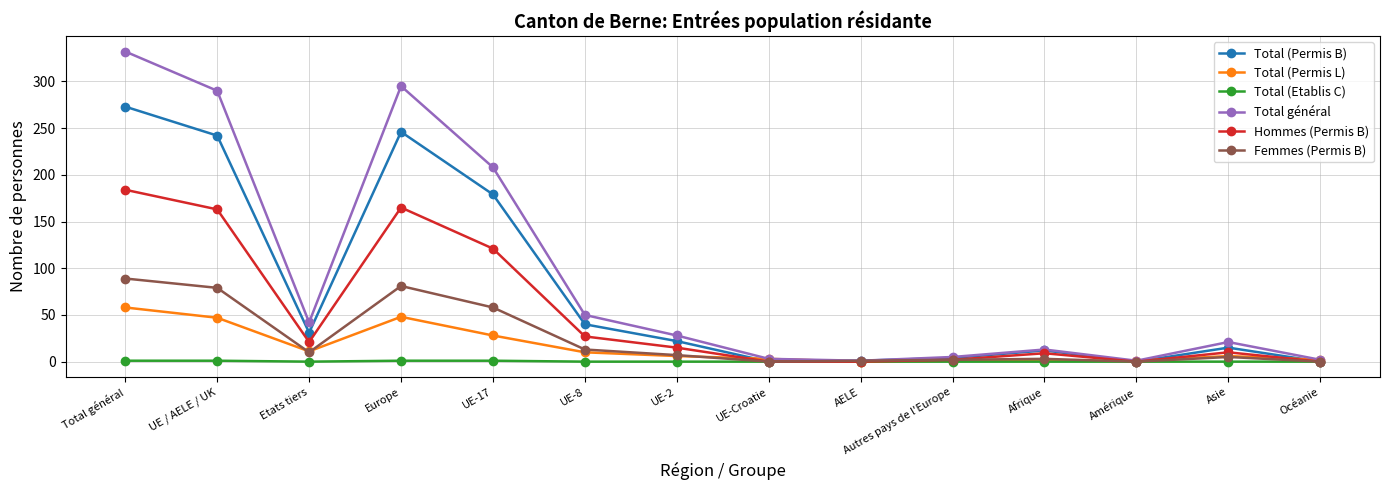

Between UE / AELE / UK and AELE, which series saw the biggest shift?

Total général